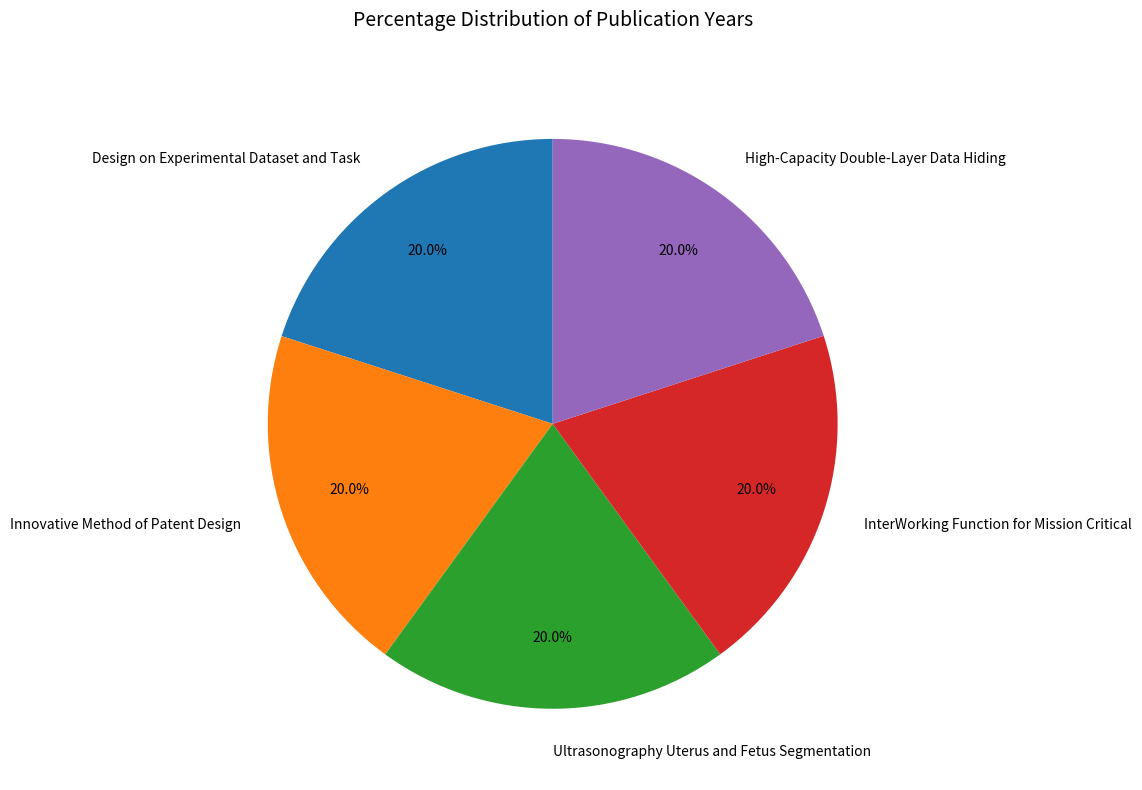

Is there a majority slice in this chart?

No